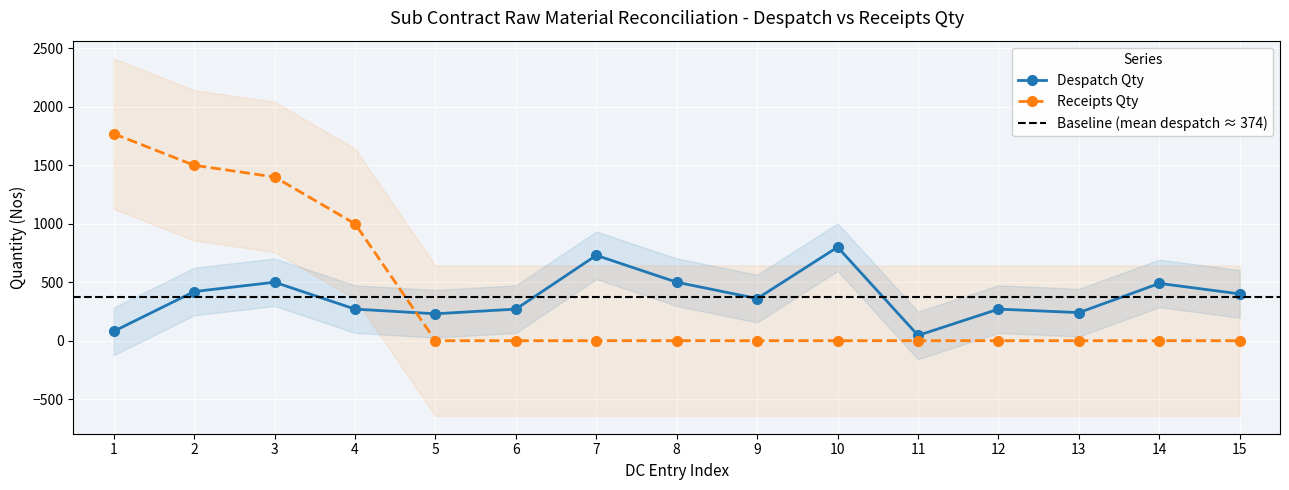

What is the maximum value for Receipts Qty?

1770